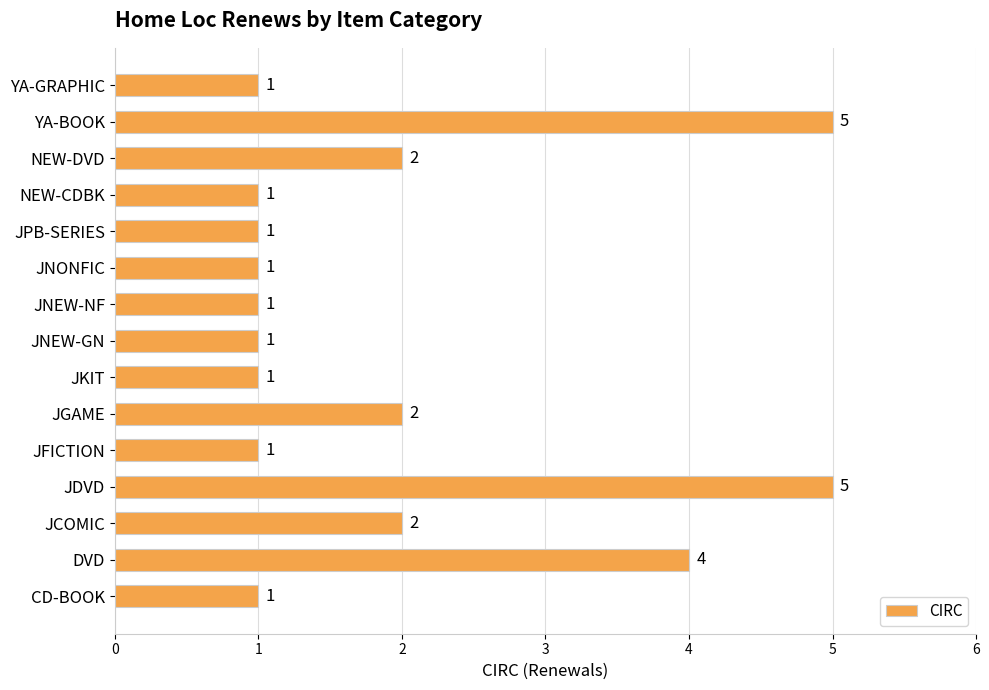

Reading bottom to top, list all the values displayed in this chart.

1	4	2	5	1	2	1	1	1	1	1	1	2	5	1